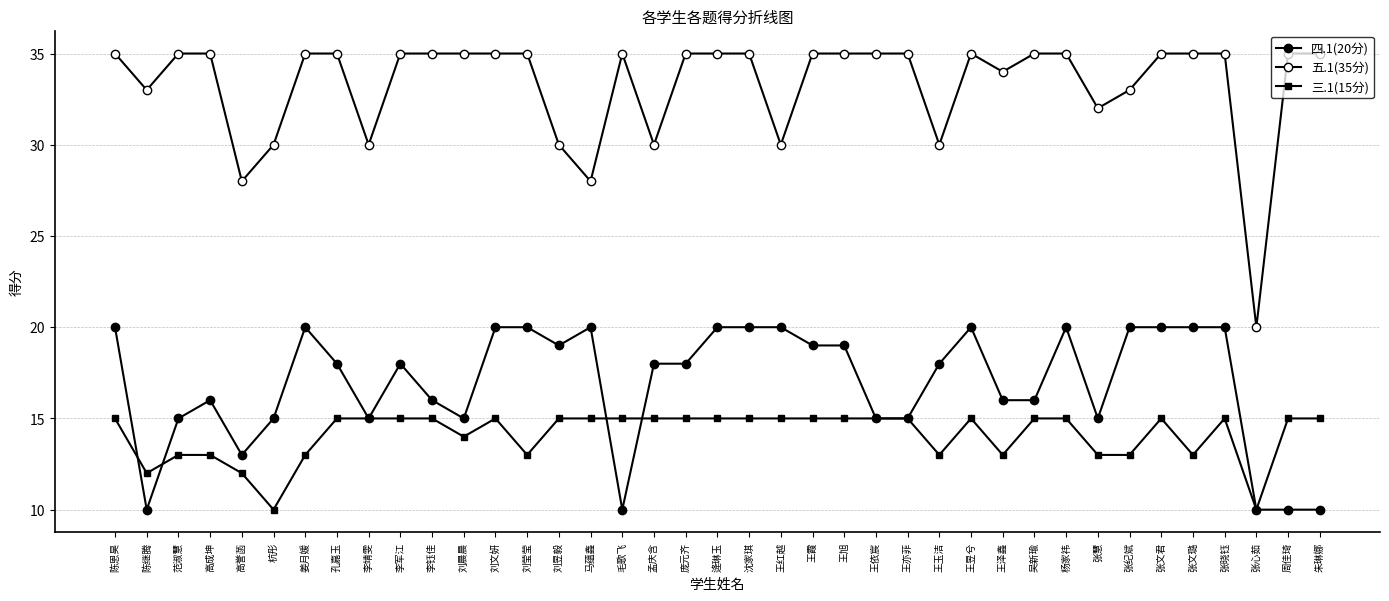

Is this an area chart (filled region under the line)?

No